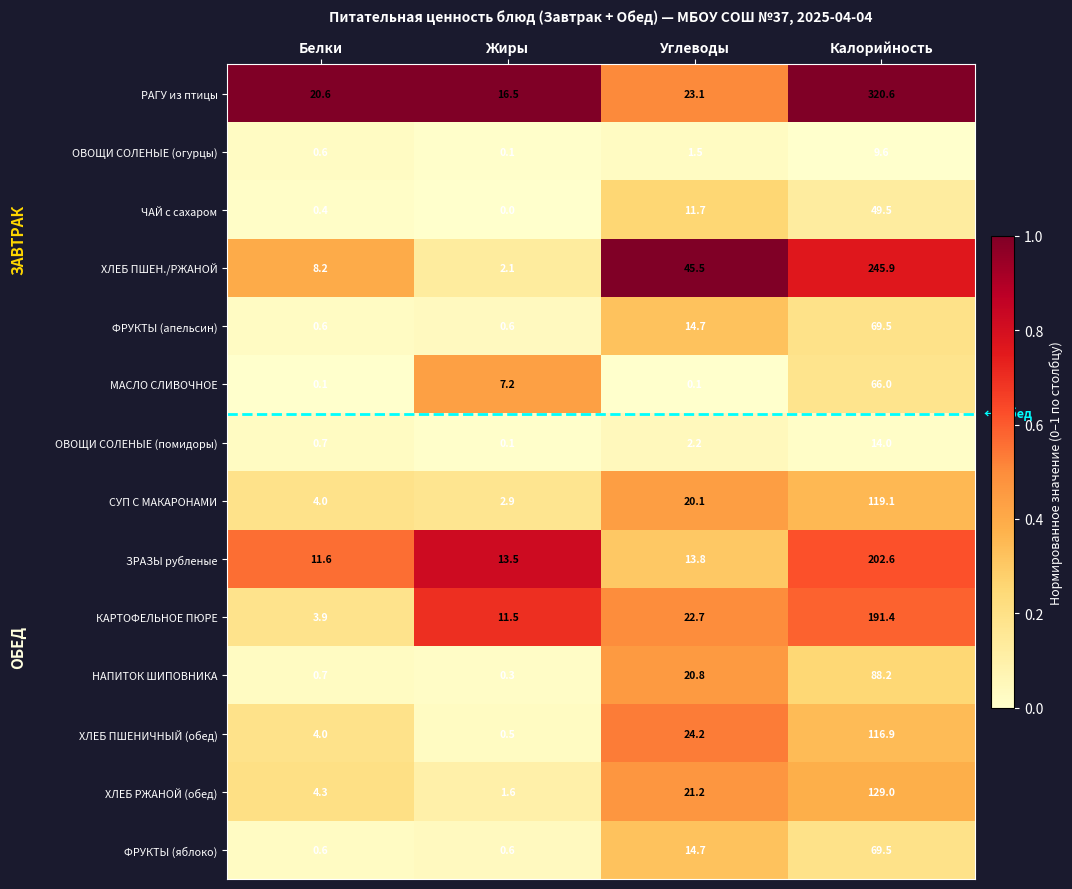

What is the sum of the СУП С МАКАРОНАМИ values at Жиры and Калорийность?

122.0